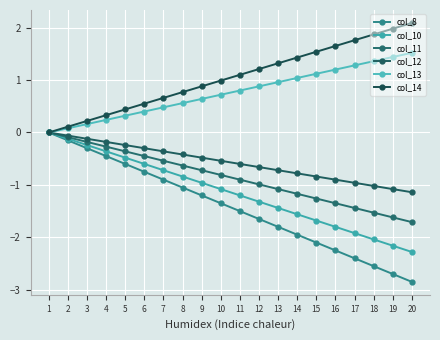

At which category is the sum across all series the highest?

1